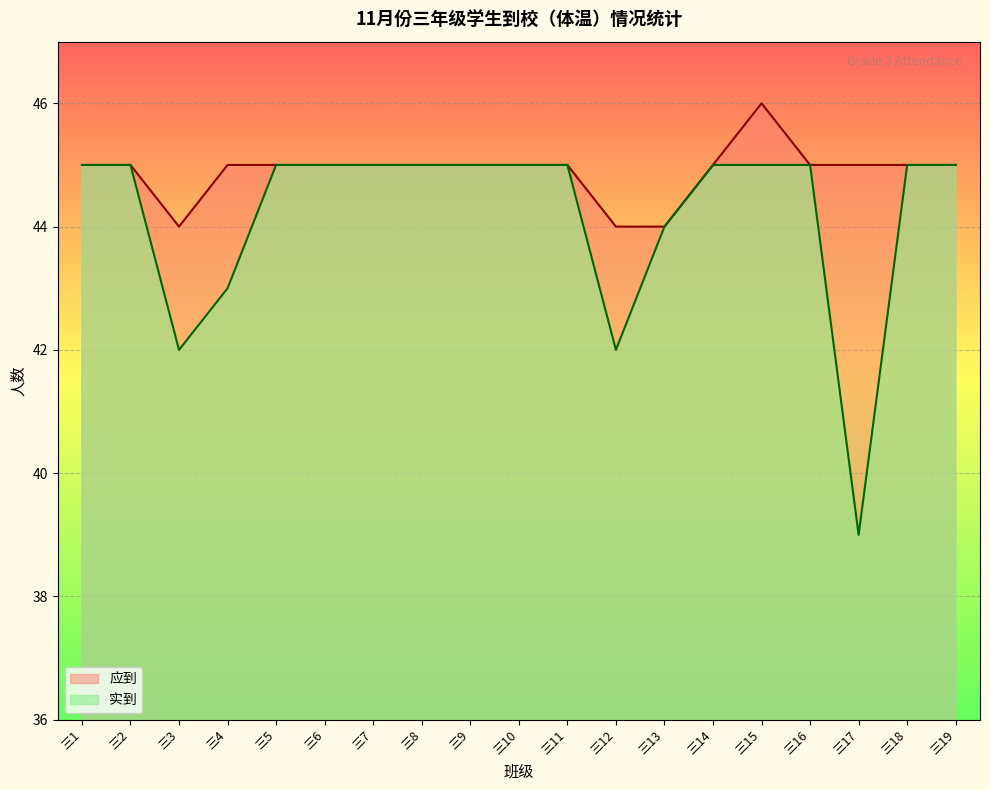

At which category does the chart reach its minimum across all series?

三17